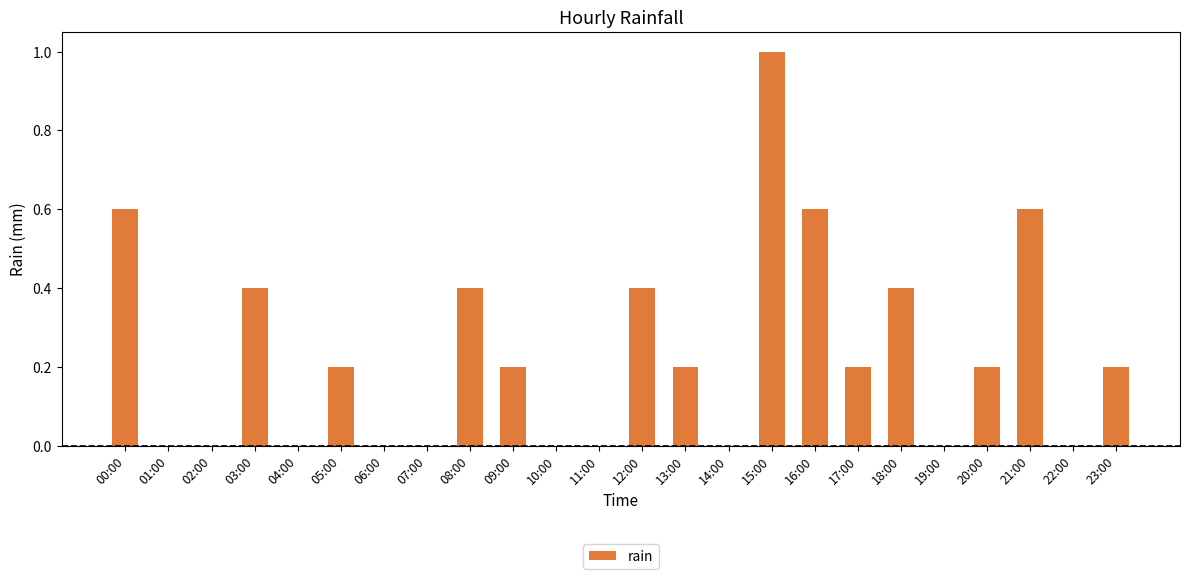

What value does the data have at 23:00?

0.2